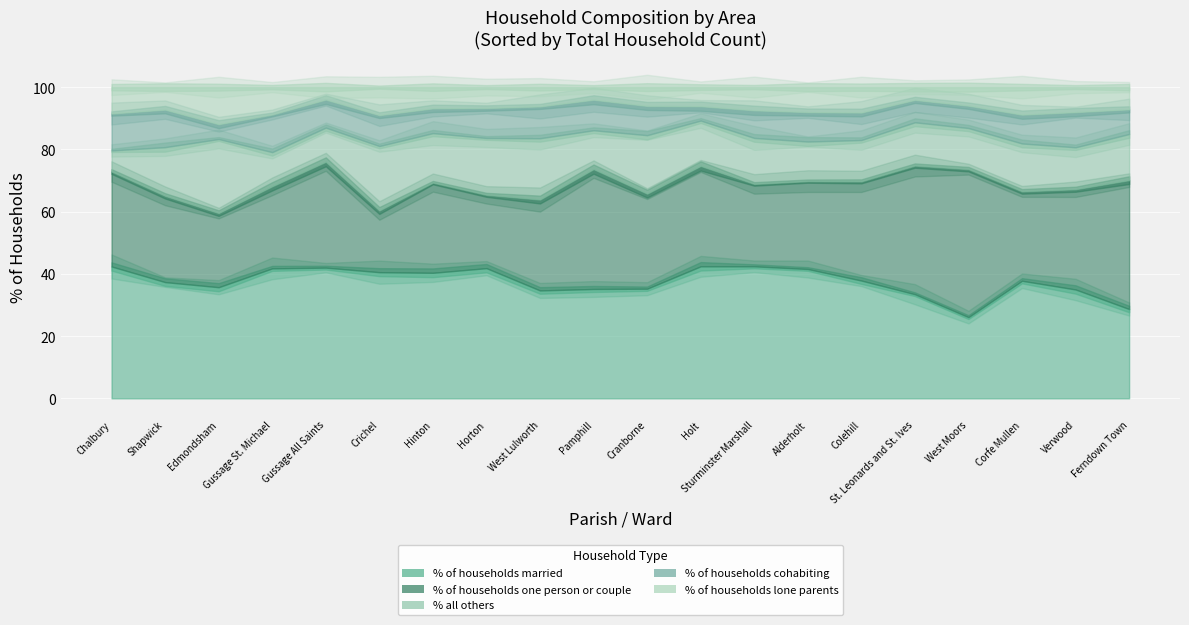

How many data points in % of households cohabiting are less than 9?

8